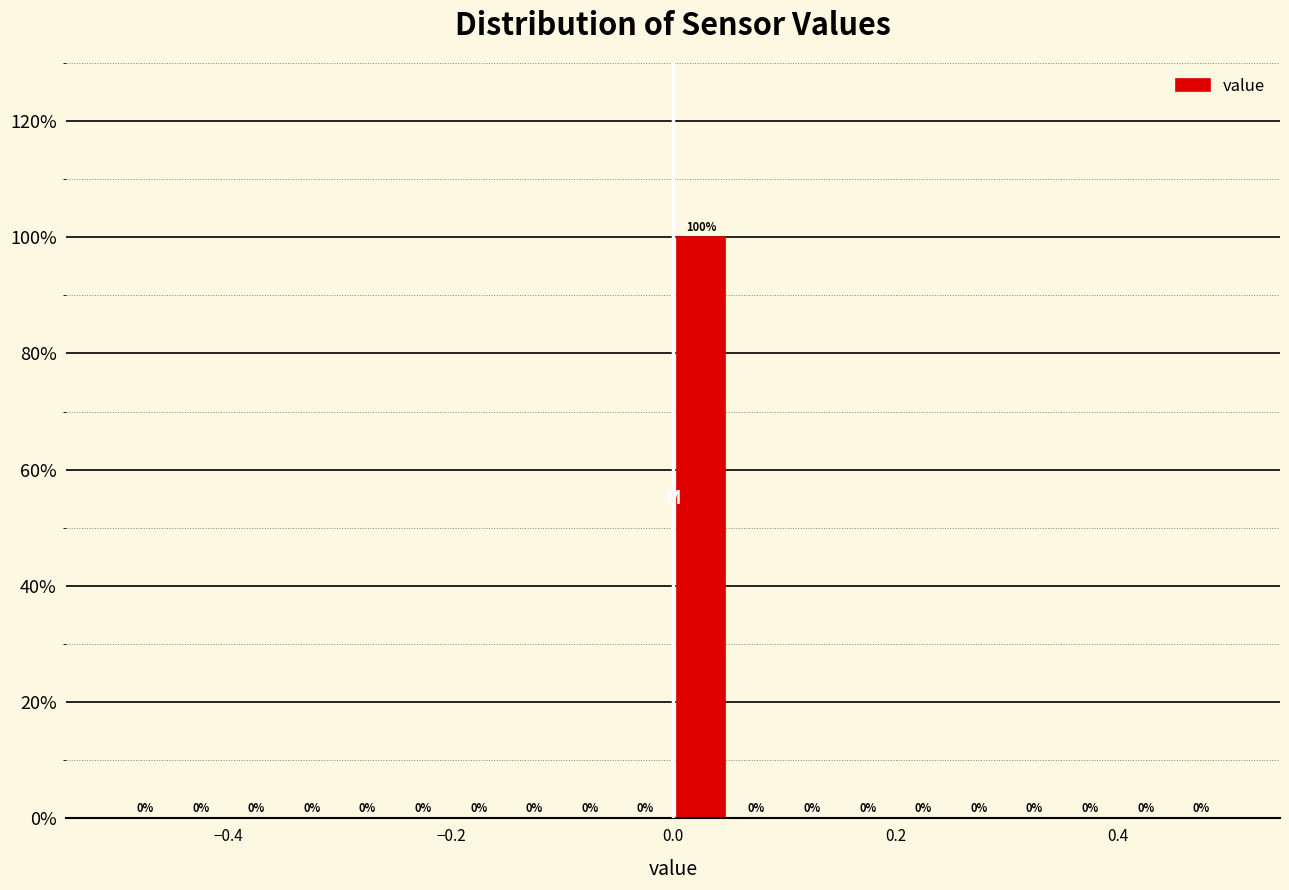

Around what value on the x-axis is the tallest bar? Give the approximate position of its centre, as read against the axis.

0.02